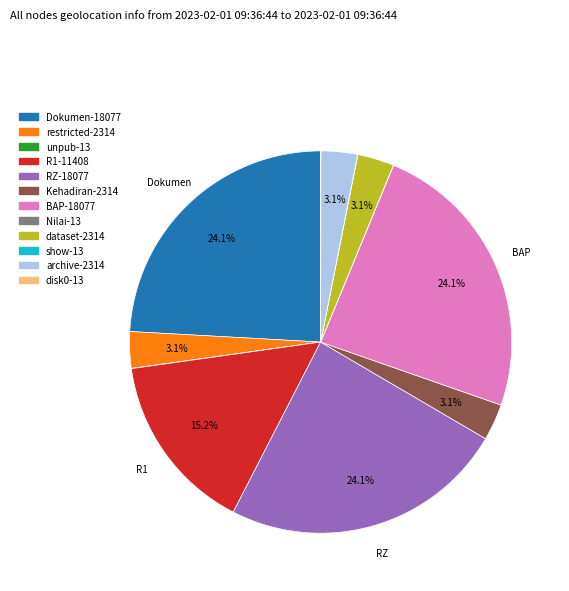

Is Dokumen the majority of the pie?

No